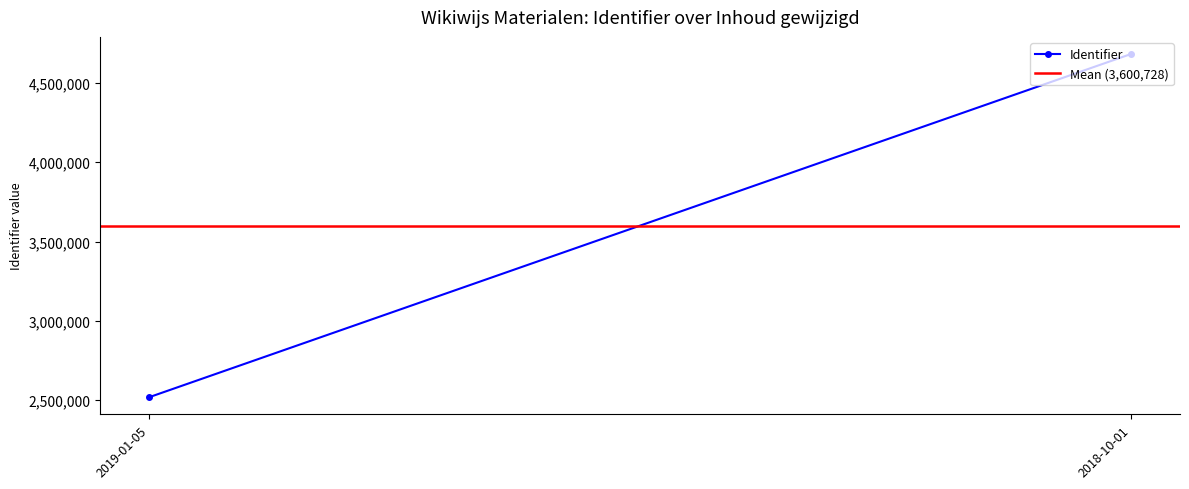

List the series in order of their peak value, lowest first.

Mean (3,600,728), Identifier